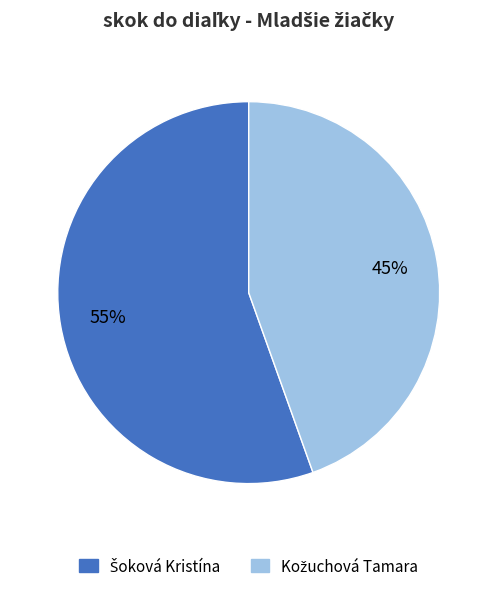

To the nearest percent, what is the average slice percentage?

50%